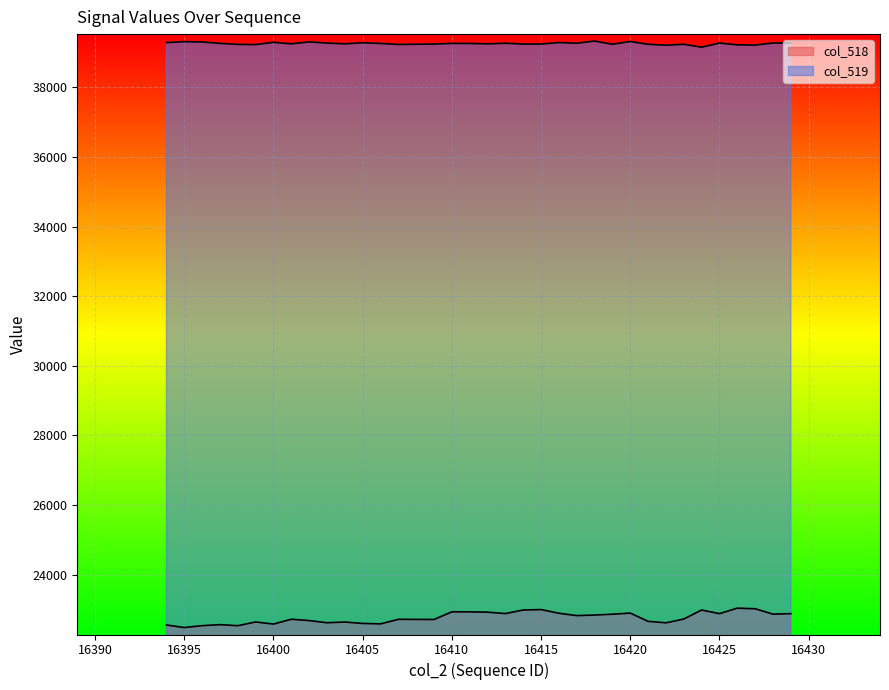

Is the value of col_519 at 29 greater than the value of col_518 at 12?

Yes